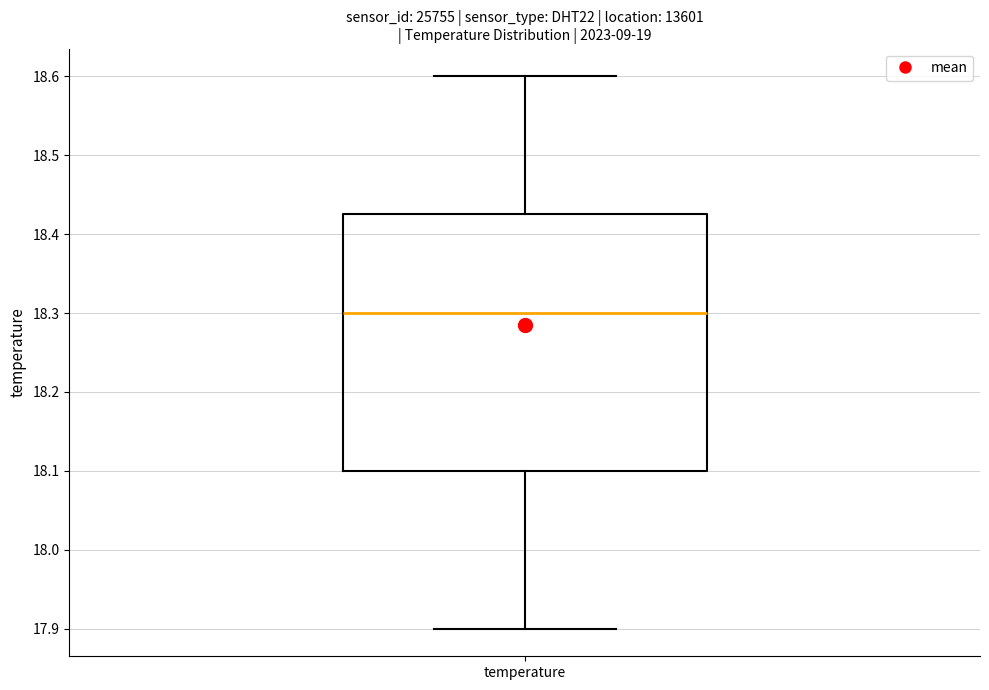

Transcribe this box plot: give where the median line is, the range the box spans, and where the two whiskers end, as read against the y-axis. The values are not printed on the chart, so give them approximately, as read against the axis.

median 18.30, box 18.10 to 18.43, whiskers 17.90 to 18.60